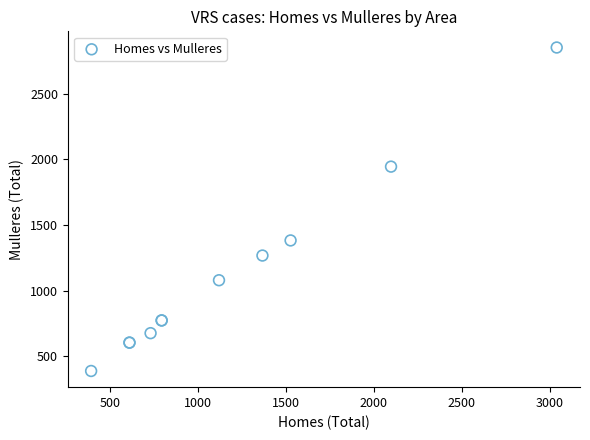

What Y value in the scatter plot is closest to 1620?

1383